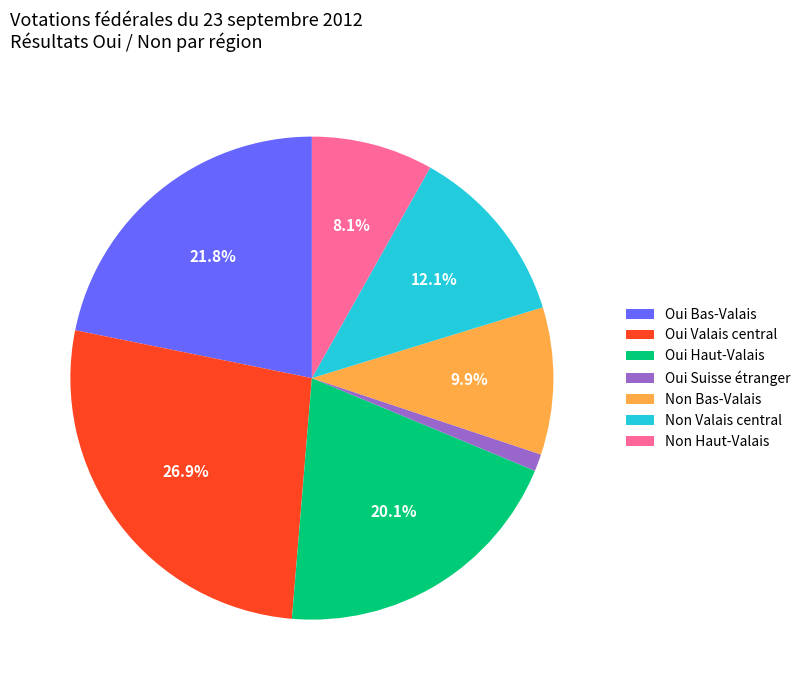

To the nearest percent, what is the difference between the largest and smallest slice percentages?

26%